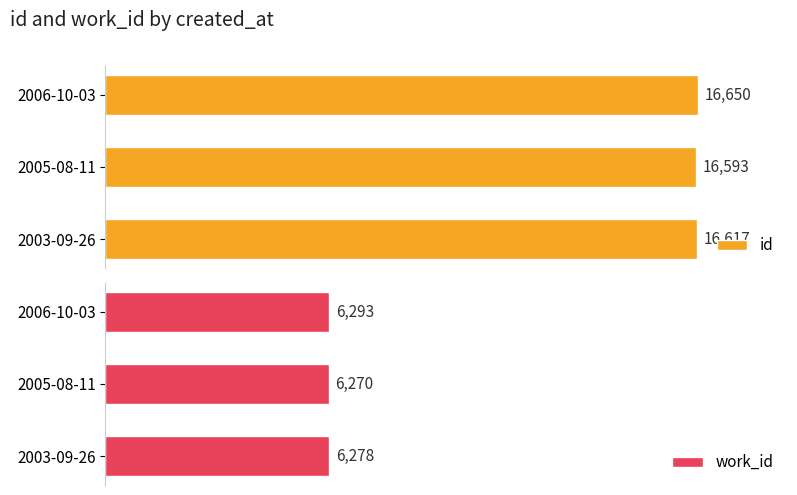

How many work_id values are between 6270 and 6293?

3